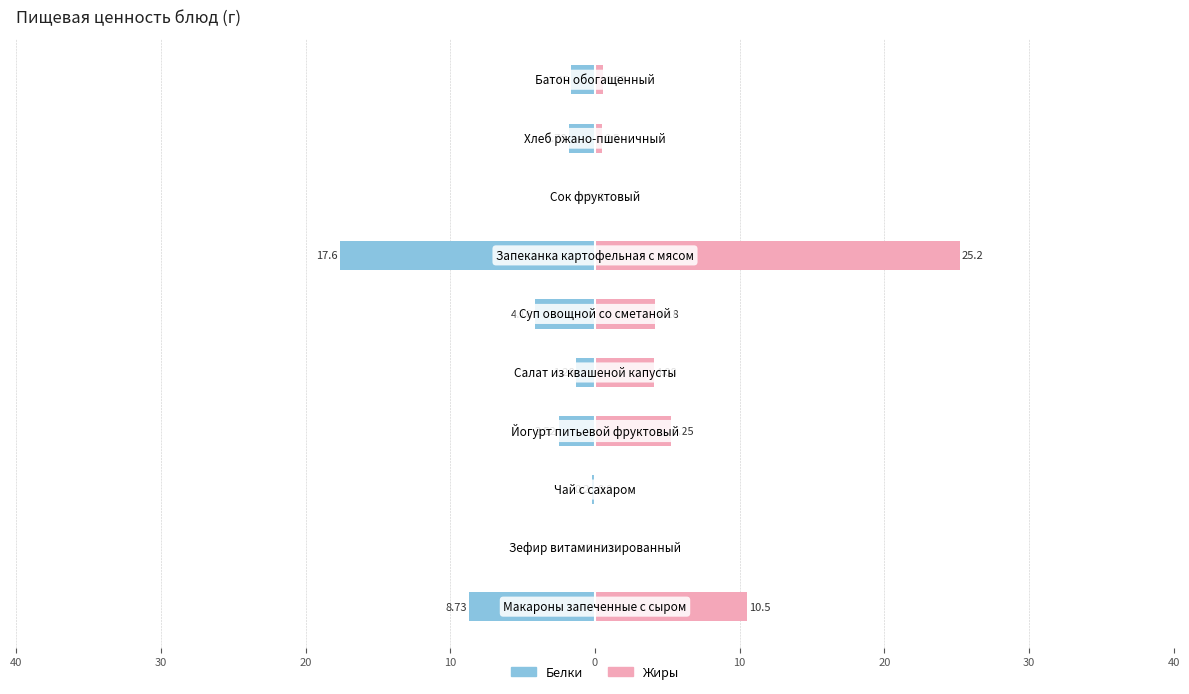

What is the difference between the maximum and second lowest values in the Жиры series?

25.2